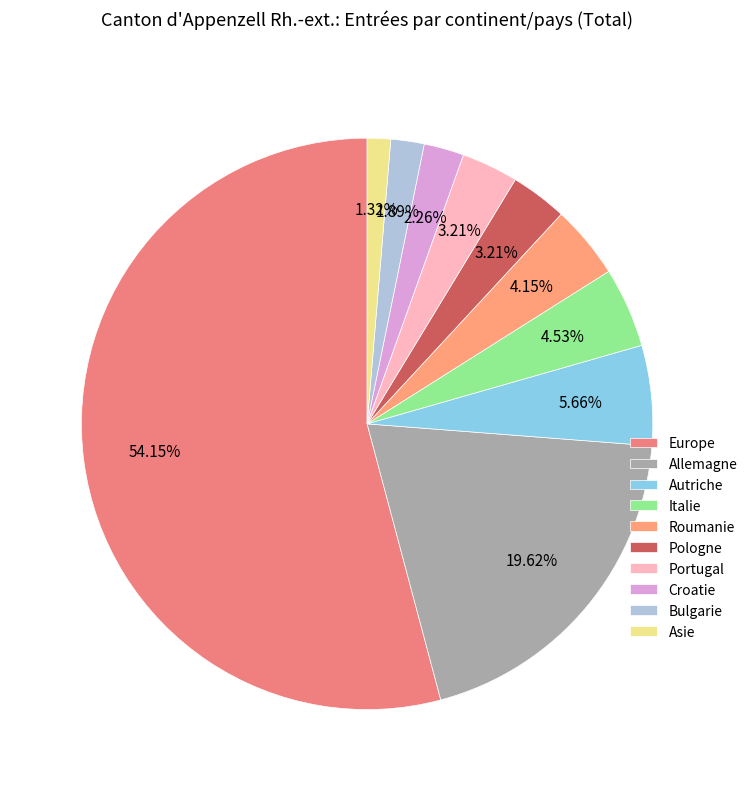

Which category has the biggest portion of the pie?

Europe